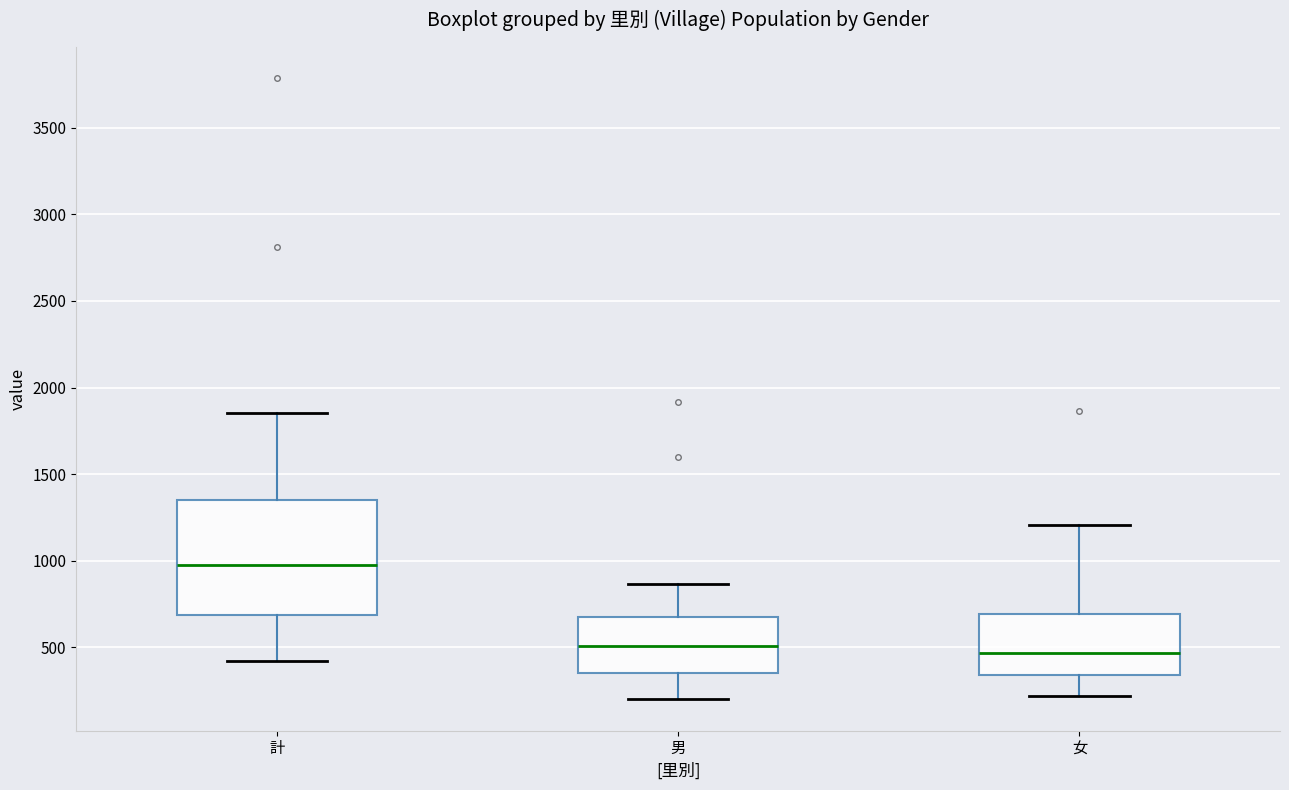

Where does the median line of the box for 計 sit on the y-axis? The values are not printed on the chart, so give them approximately, as read against the axis.

950